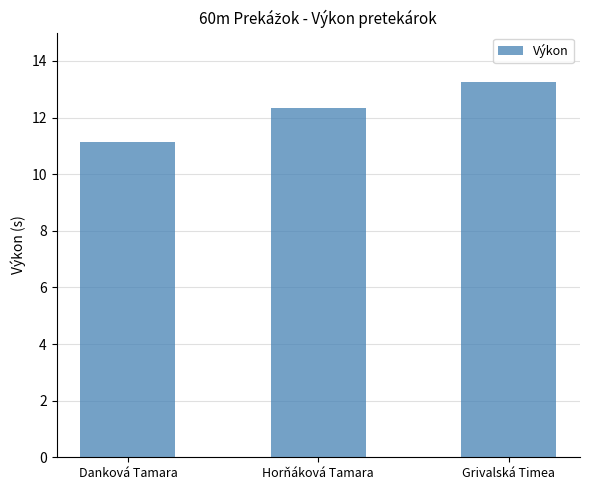

What is the difference between the values at Horňáková Tamara and Danková Tamara?

1.2